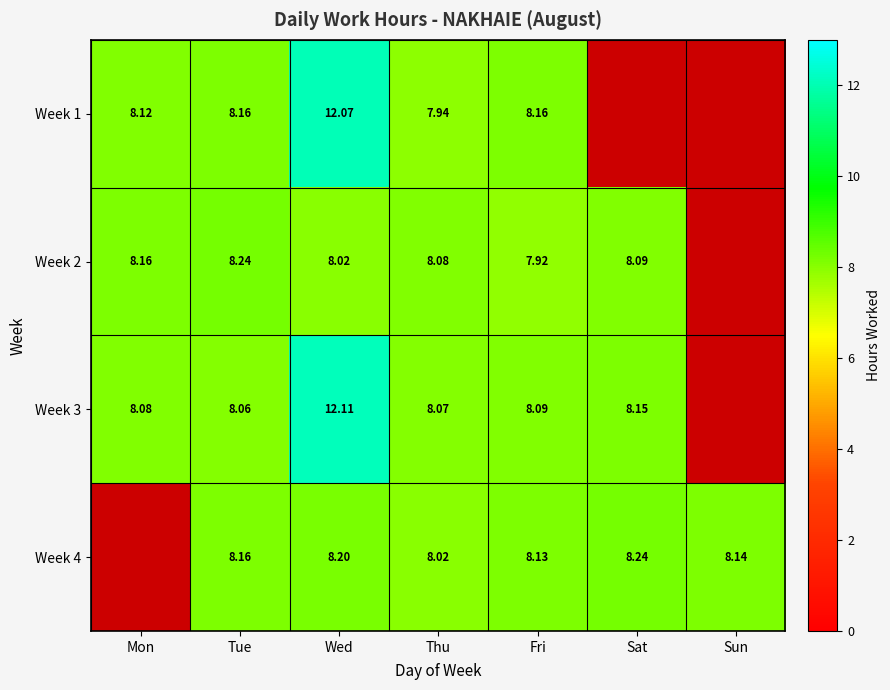

Is the value of Week 1 at Tue greater than the value of Week 3 at Wed?

No